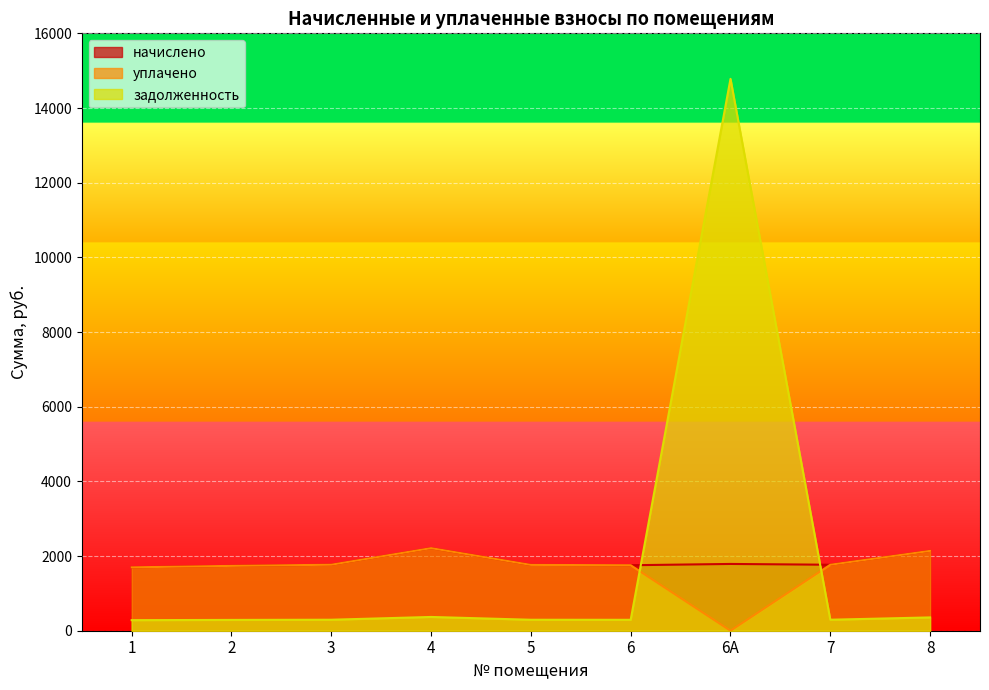

Read the уплачено value at 1.

1697.8